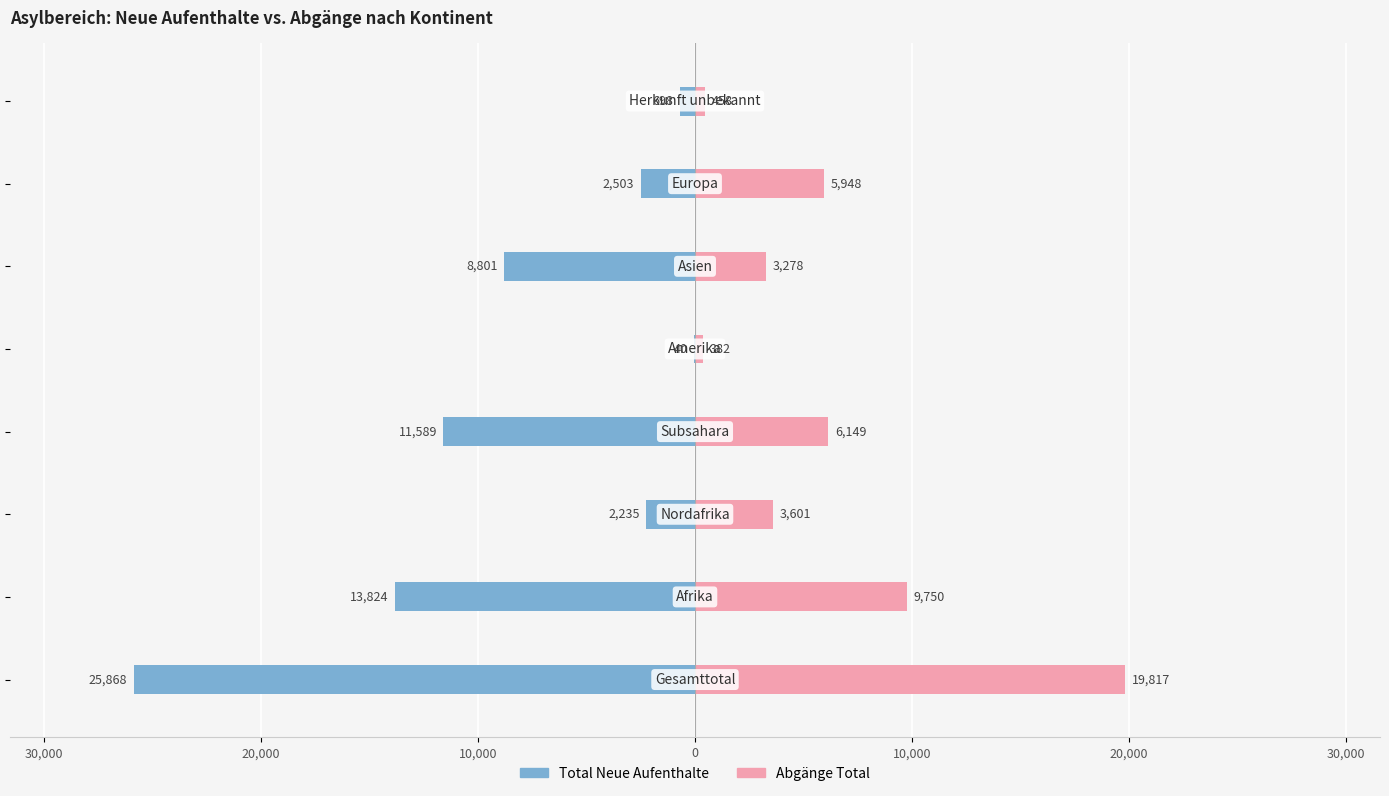

How many groups of bars are there?

8